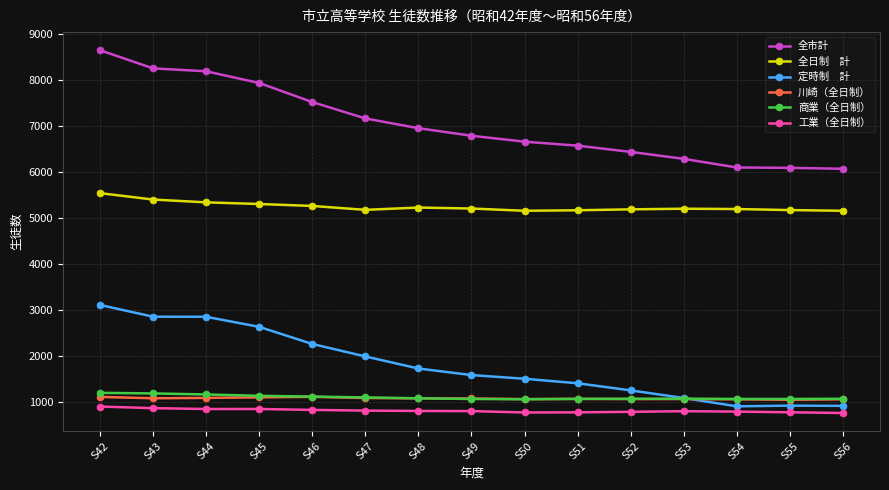

What is the smallest value displayed?

758